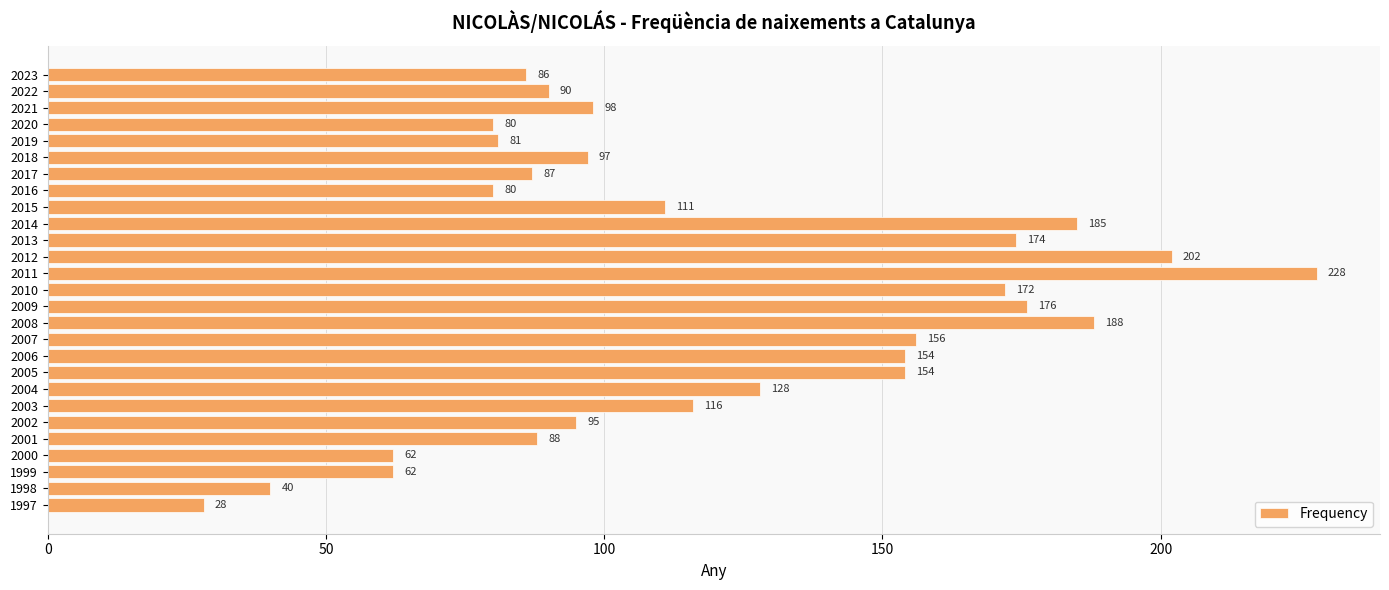

The chart shows a value of 212 at 2004. True or false?

False